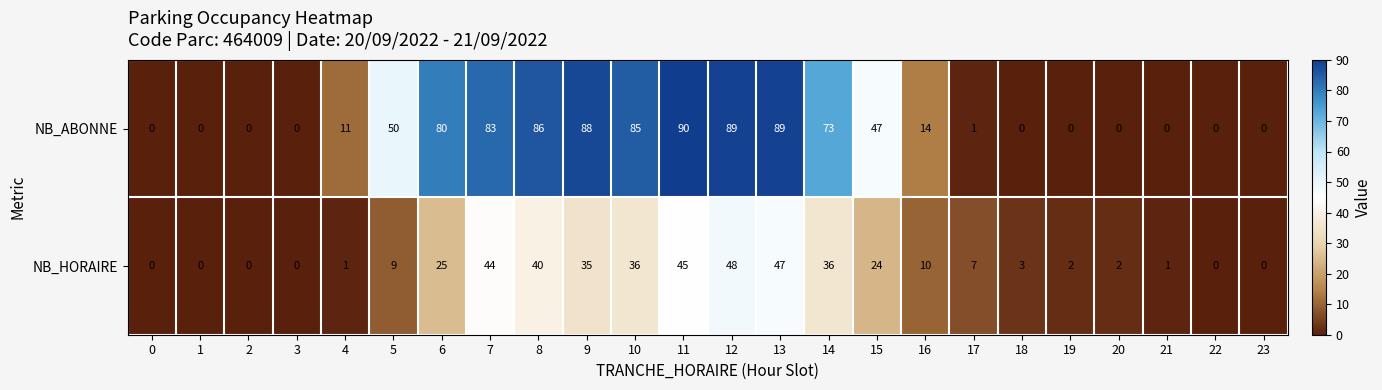

The NB_ABONNE series shows 18 at 10. True or false?

False